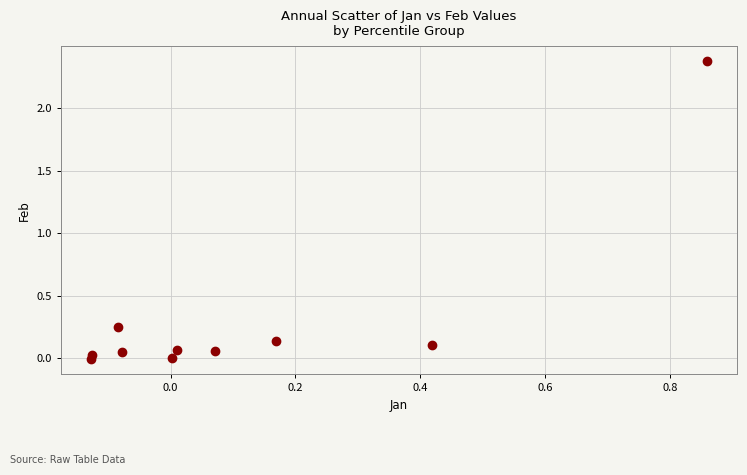

What is the range of Y values (max minus min)?

2.4